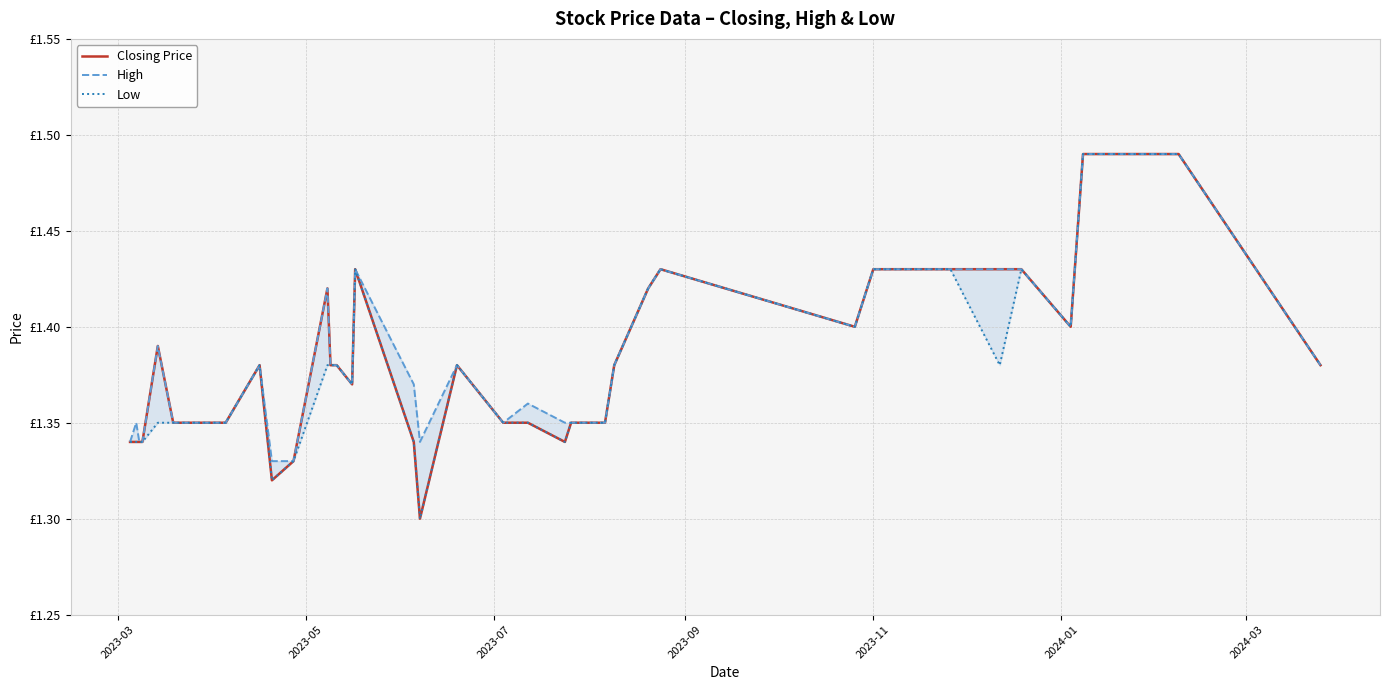

How many interior local valleys does the High series have?

5